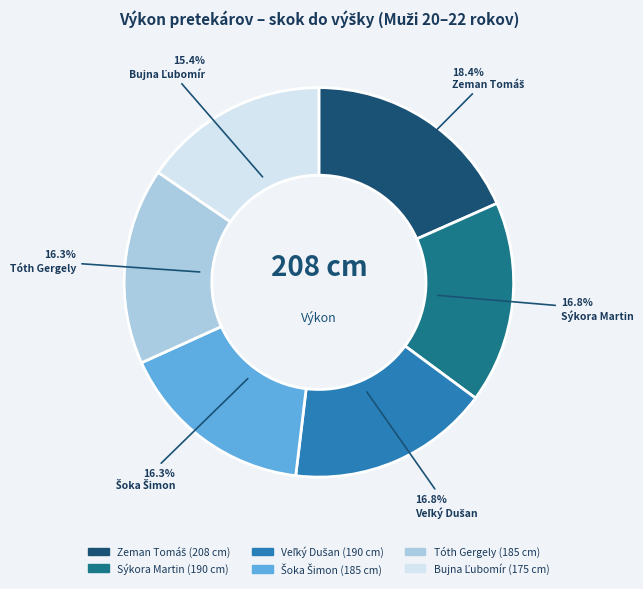

To the nearest percent, what is the difference between the largest and smallest slice percentages?

3%